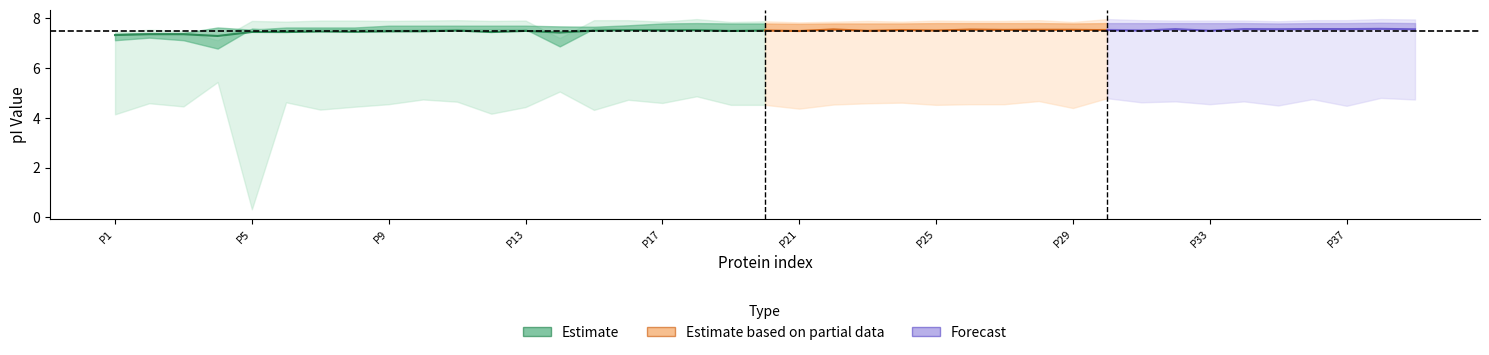

How many data points does each series have?

39